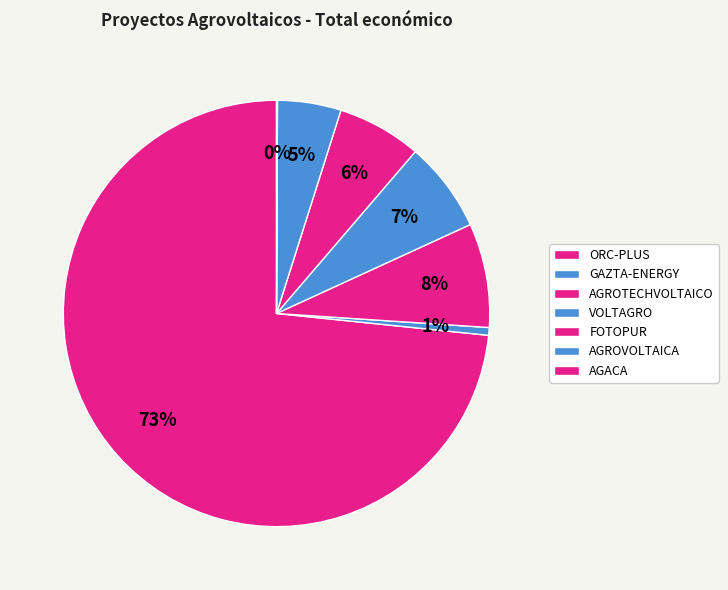

To the nearest percent, what is the combined percentage of GAZTA-ENERGY and AGROTECHVOLTAICO?

8%